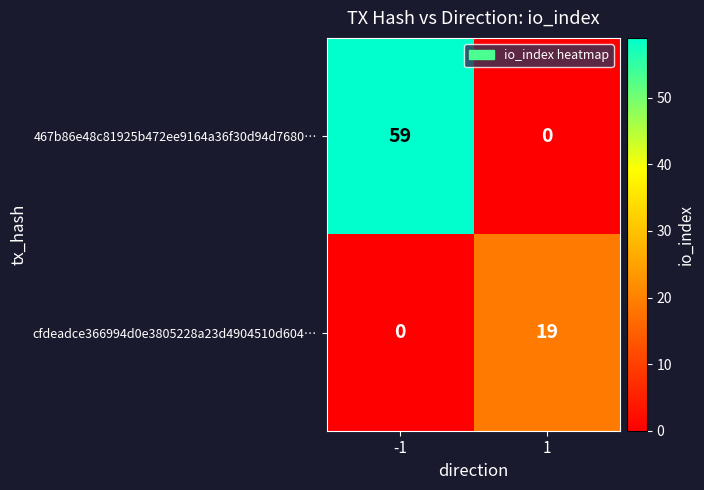

List the labels in order of 467b86e48c81925b472ee9164a36f30d94d7680… value, largest first.

-1, 1